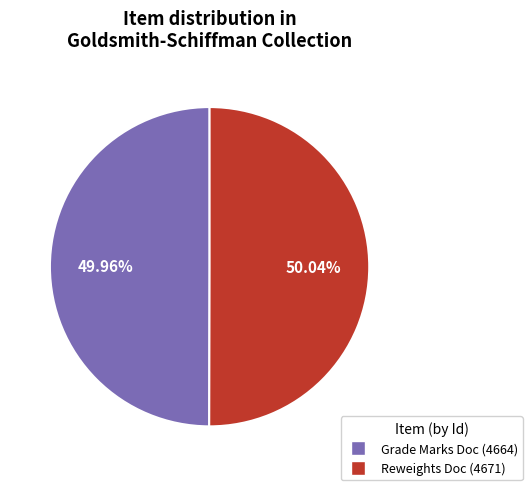

Does any single category account for the majority?

Yes